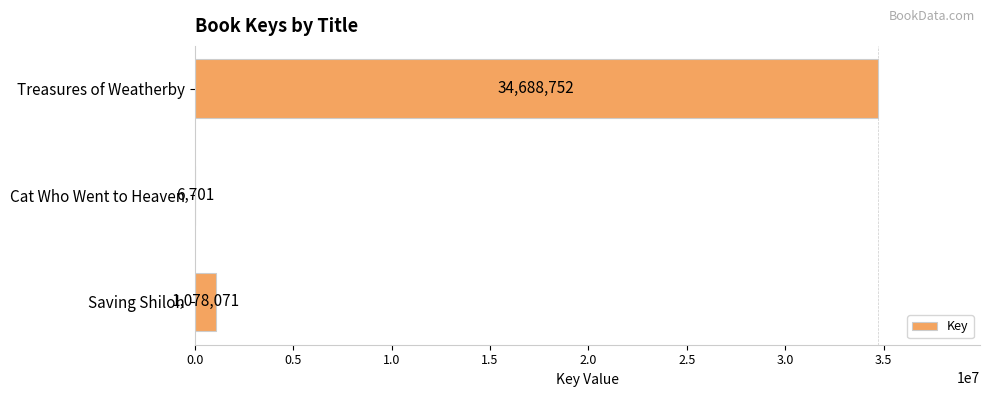

Reading top to bottom, list all the values displayed in this chart.

Treasures of Weatherby=34688752	Cat Who Went to Heaven=6701	Saving Shiloh=1078071